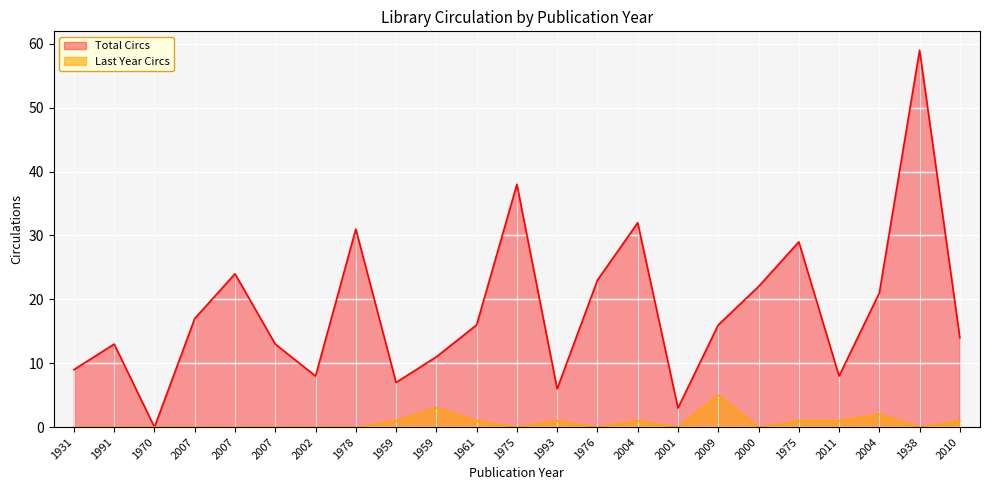

How many lines are shown in the chart?

2